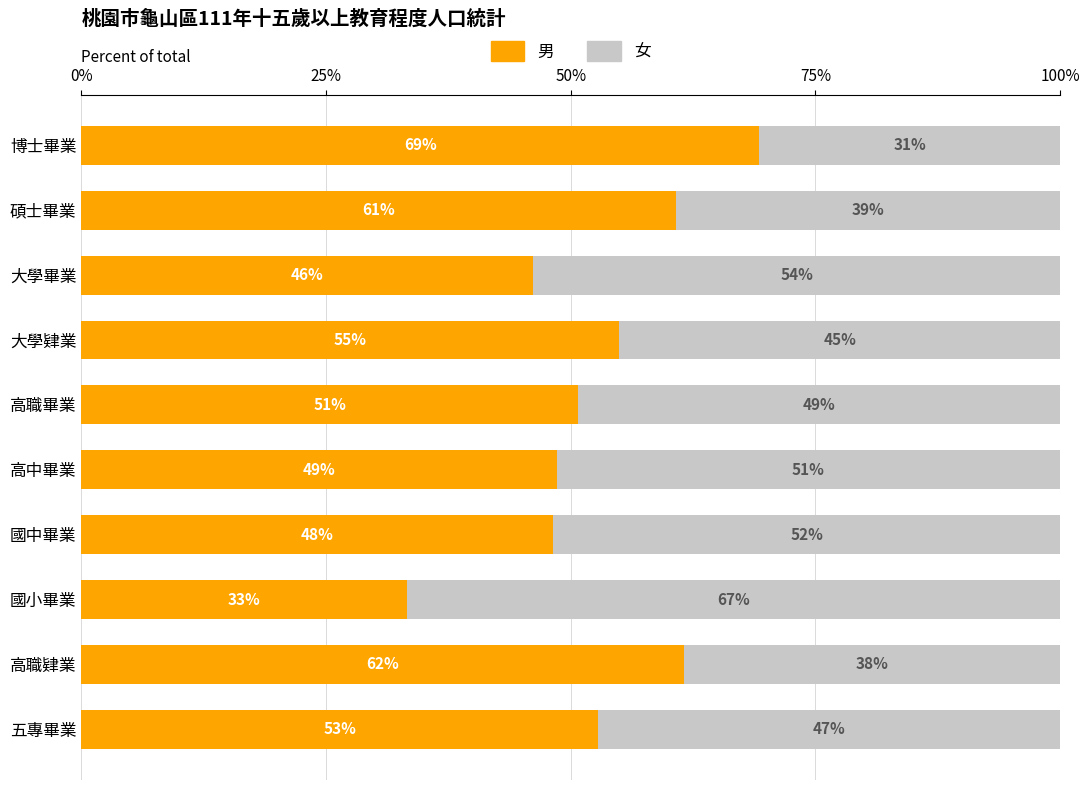

What are all the series names shown in the legend?

男, 女